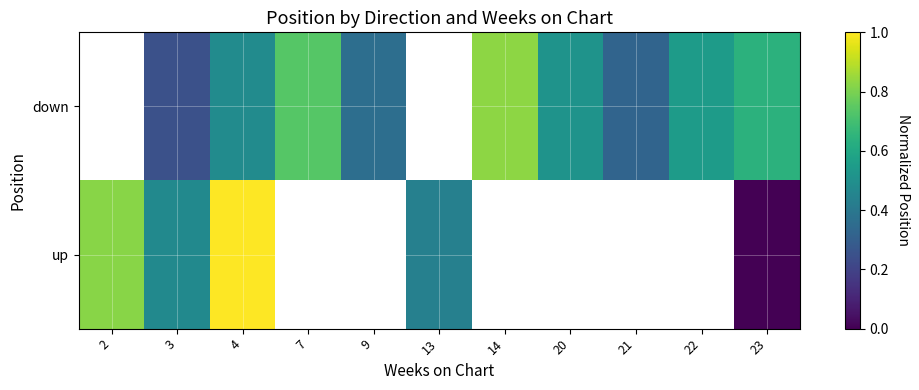

What is the difference between the highest and lowest values at 3?

0.2